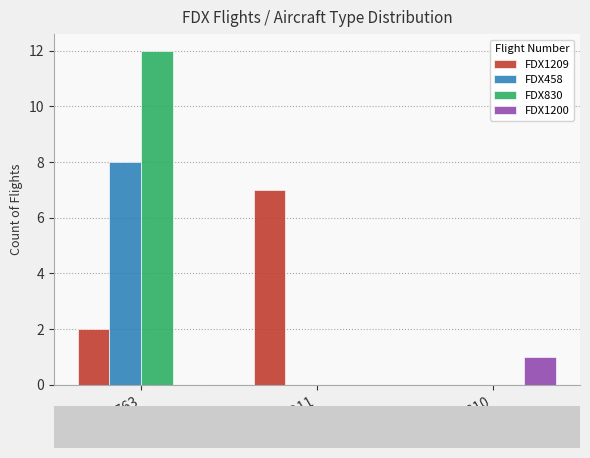

Which series changed the most between B763 and DC10?

FDX830